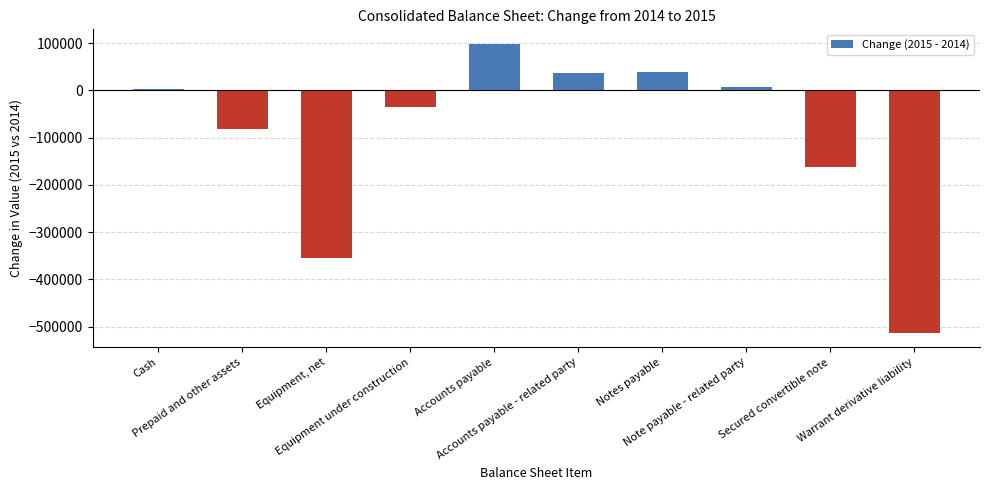

Between Equipment, net and Prepaid and other assets, which is larger?

Prepaid and other assets